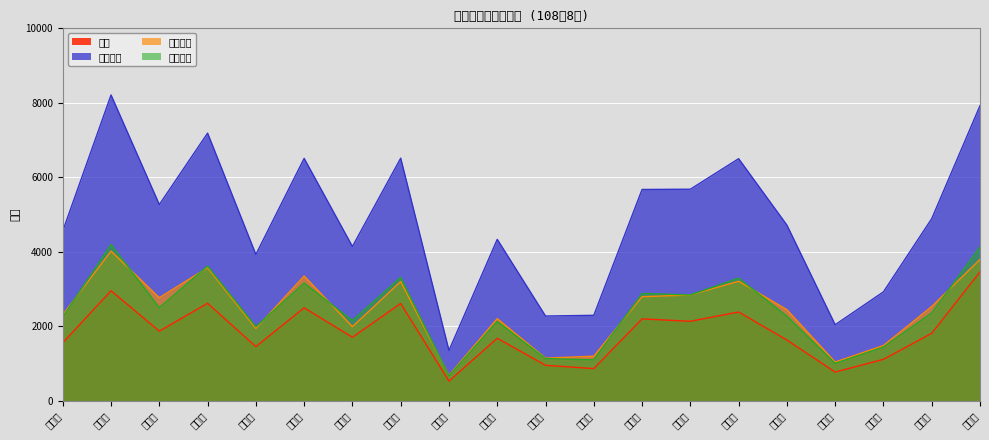

Is the value of 女人口數 at 文化里 greater than the value of 男人口數 at 龍壽里?

Yes